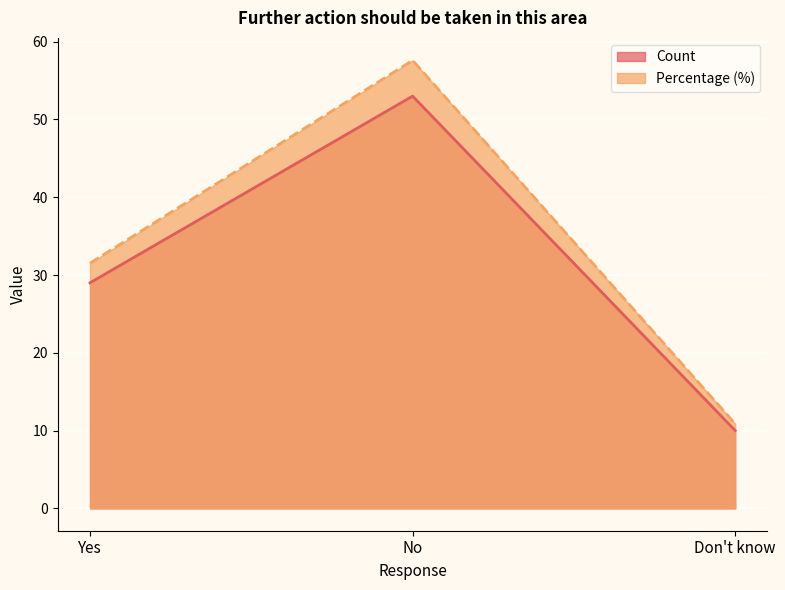

What is the difference between the highest and lowest values at Don't know?

0.9